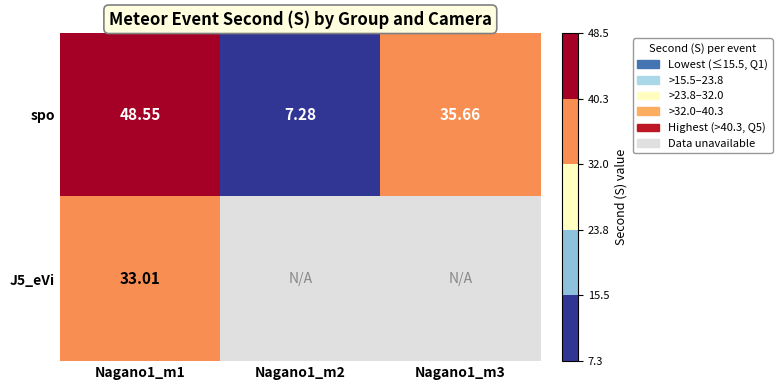

What is the total value across all series at Nagano1_m1?

81.6